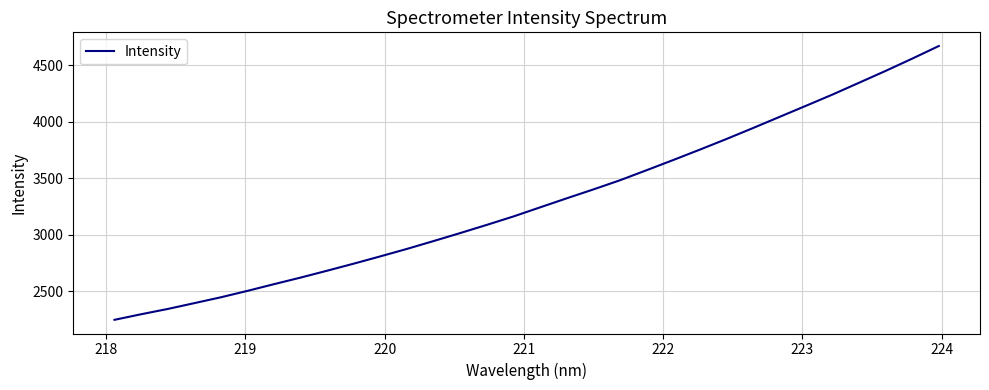

What is the minimum value shown in the chart?

2246.8